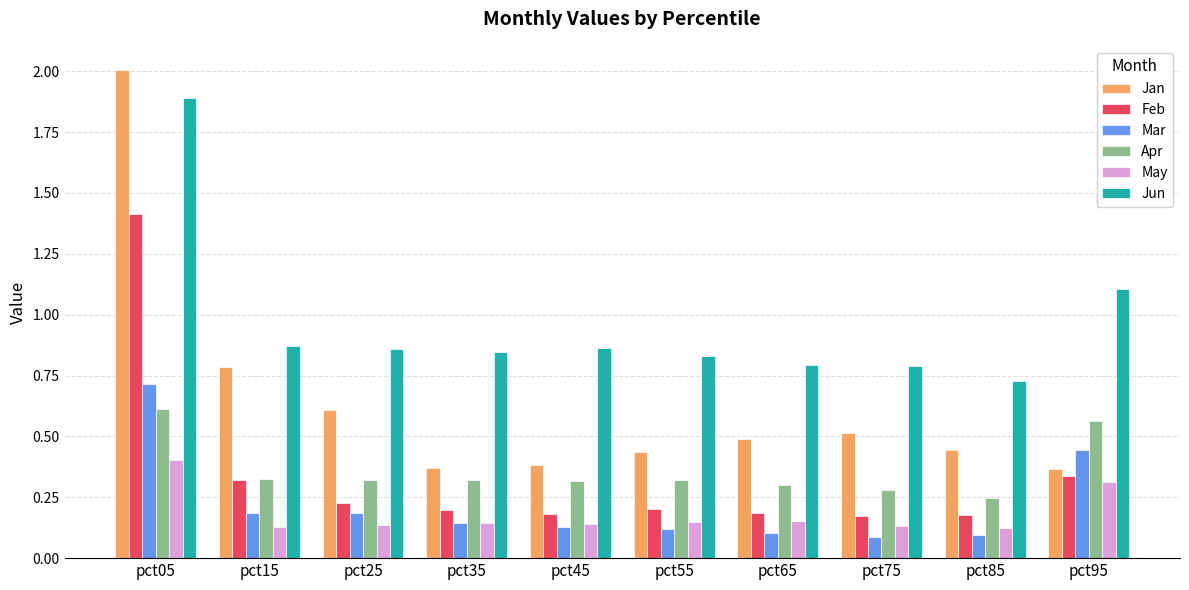

Count the Jan values in the range 0 to 1.

9